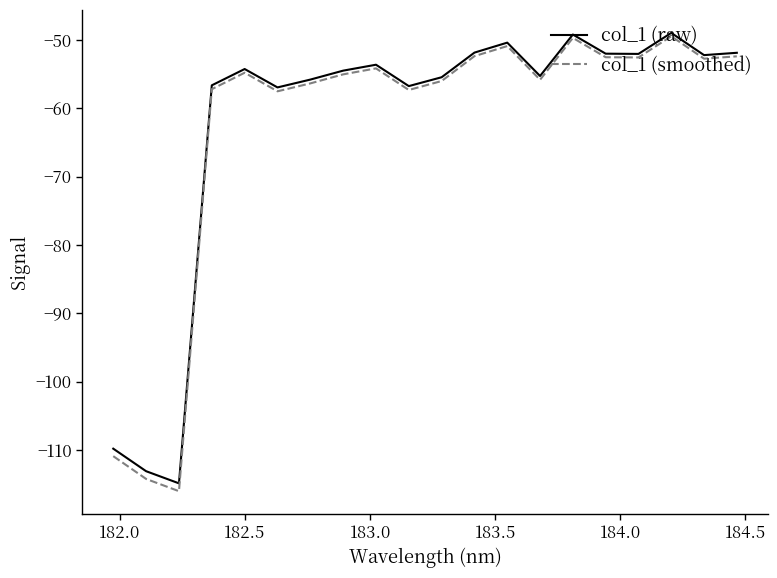

Which series has the largest range (max minus min)?

col_1 (smoothed)